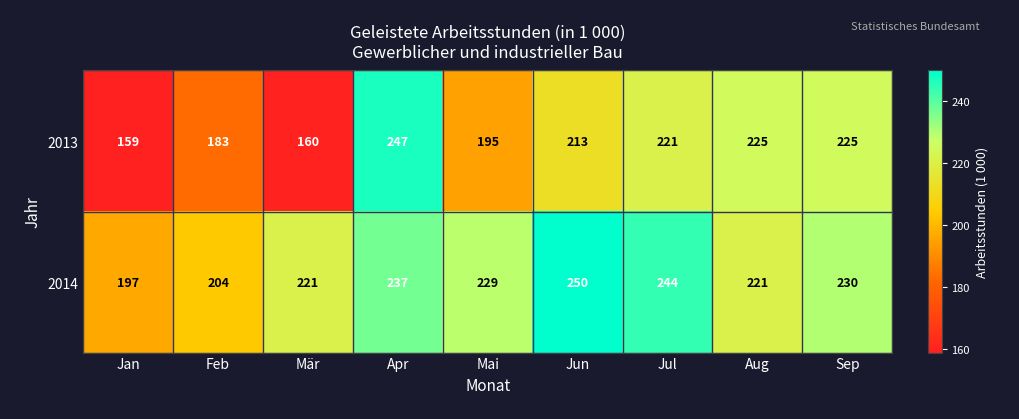

What is the difference between the maximum and minimum values in the 2014 series?

53